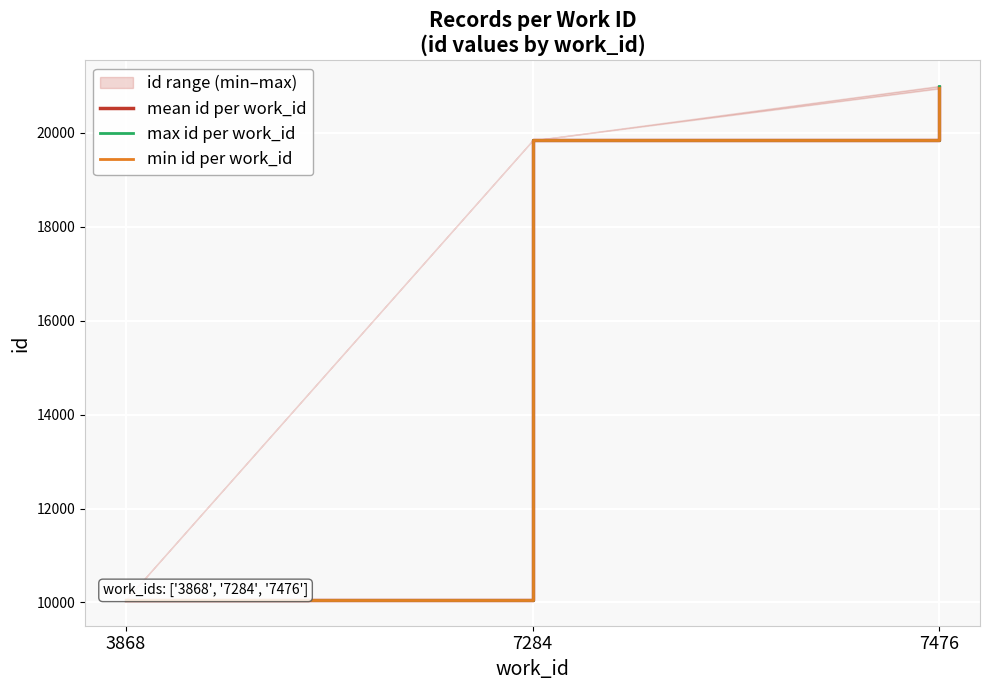

What is the value of the min id per work_id point at the 3rd from the left?

20947.0